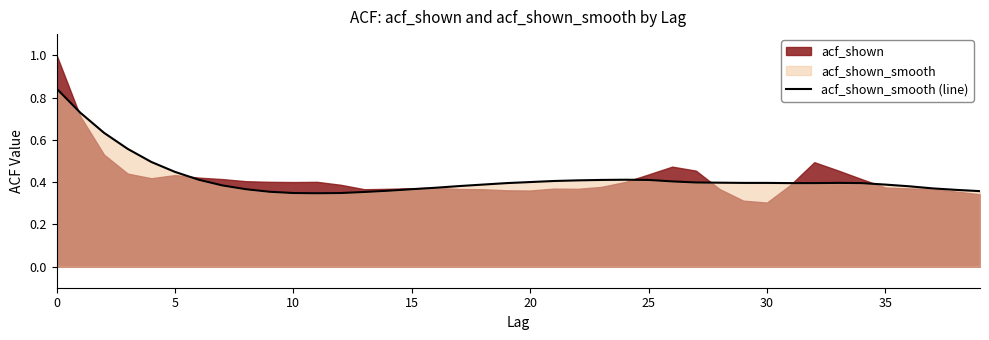

True or false: there are more than 2 points higher than both neighbors.

False